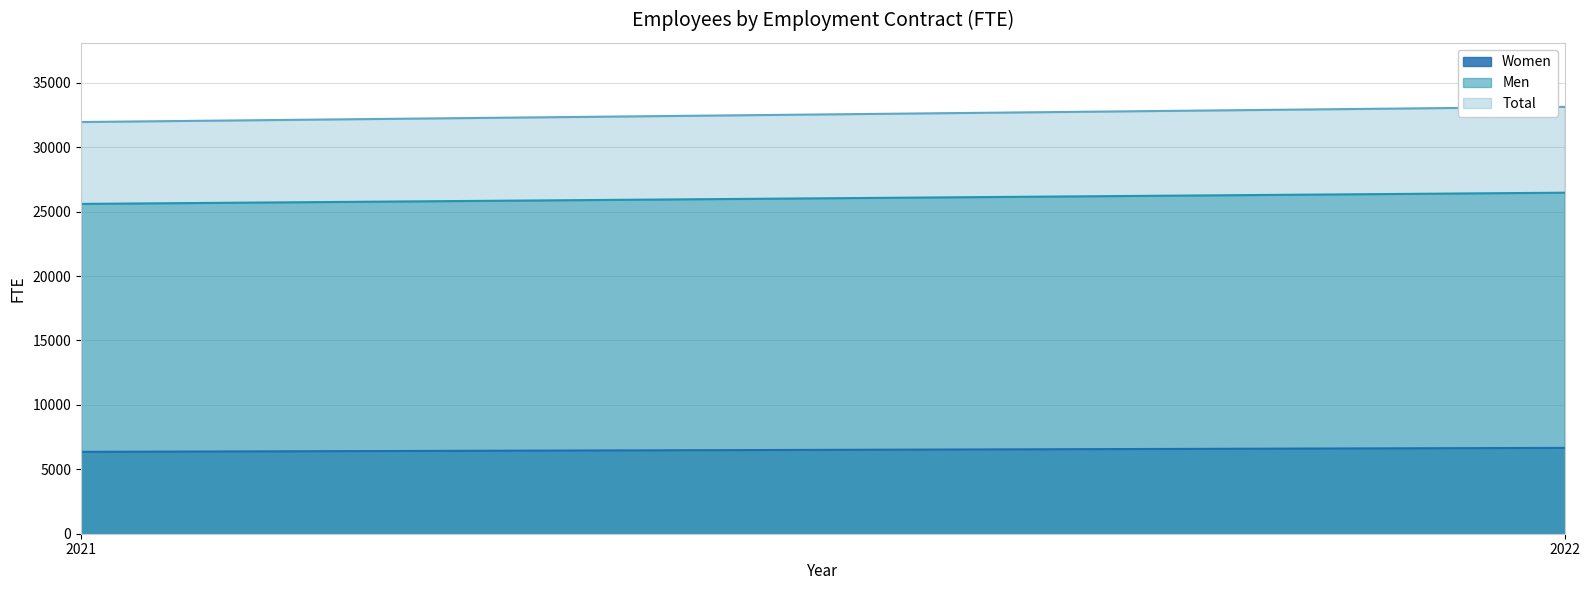

Is it true that Men equals 15420 at 2022?

False